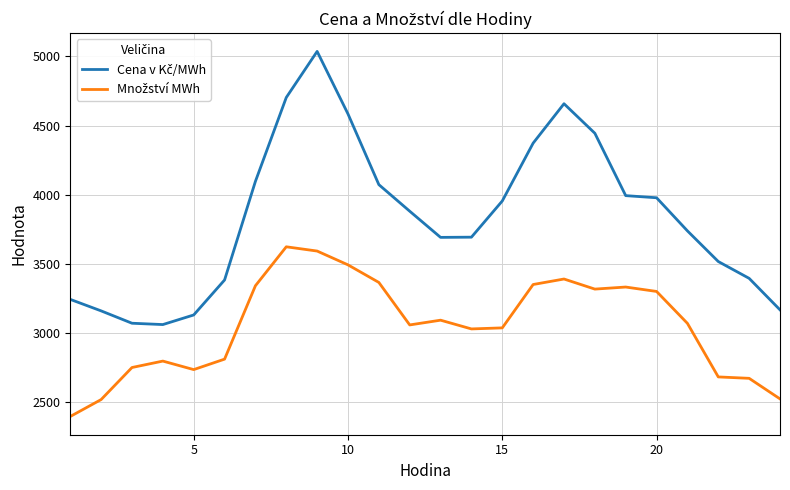

Which series has the largest total across all categories?

Cena v Kč/MWh